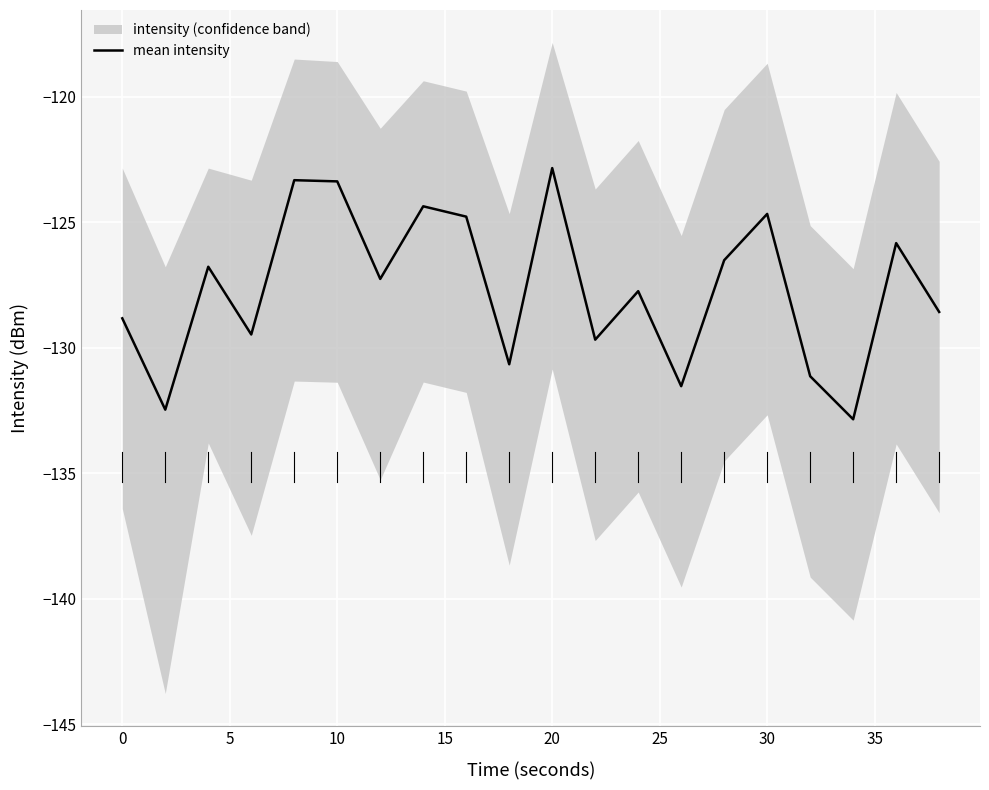

What is the minimum value for mean intensity?

-132.8